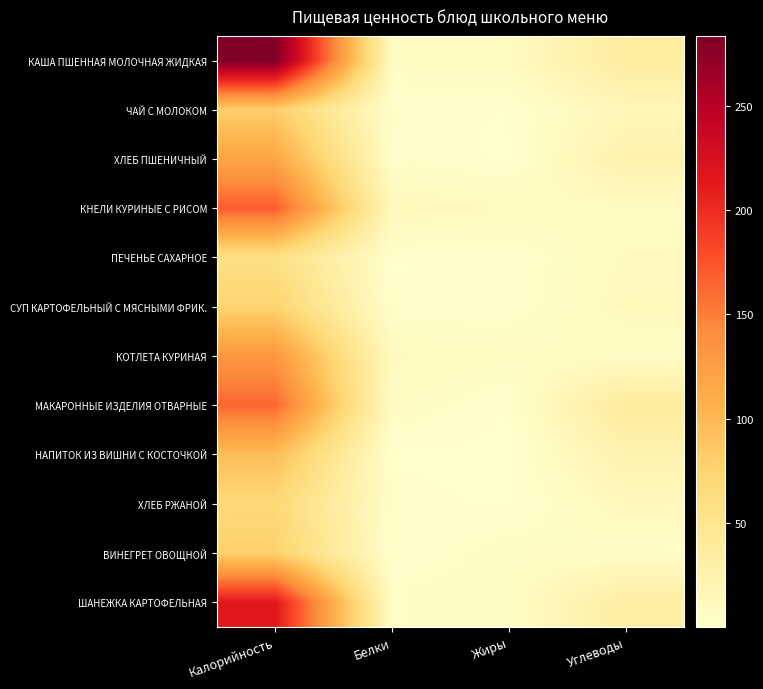

What is the total value across all series at Углеводы?

226.0